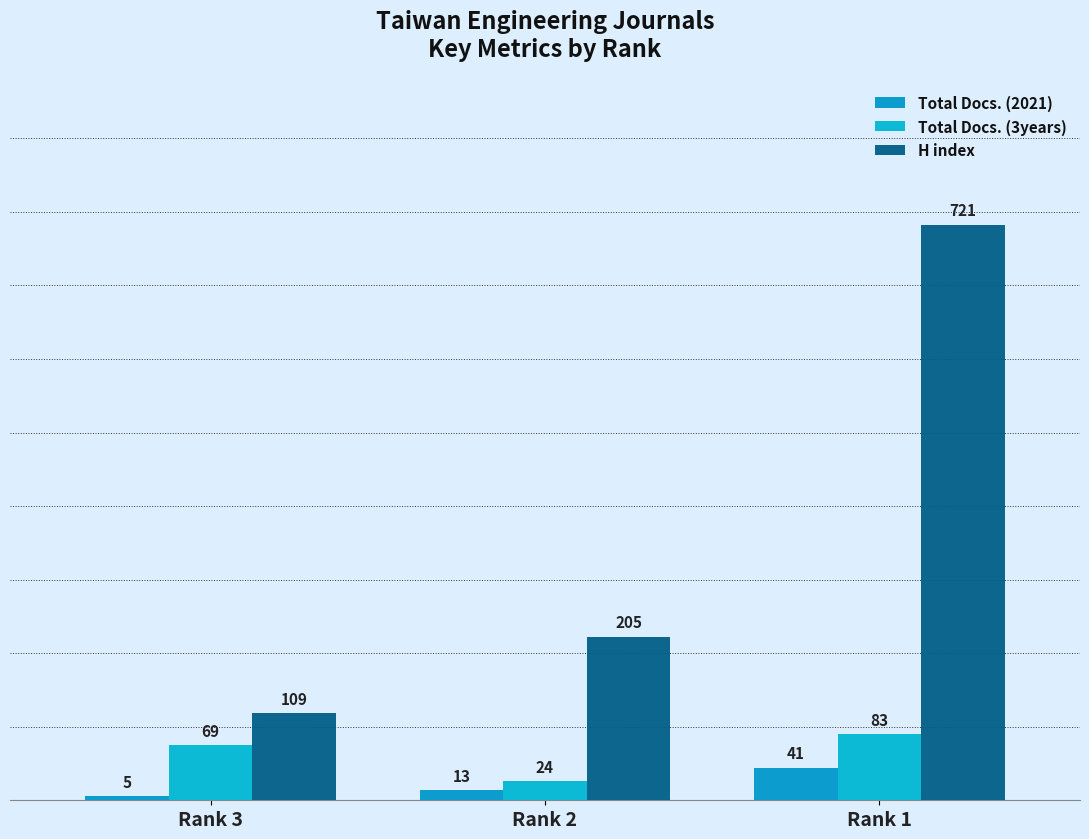

Which has a higher value, Rank 2 or Rank 3?

Rank 2